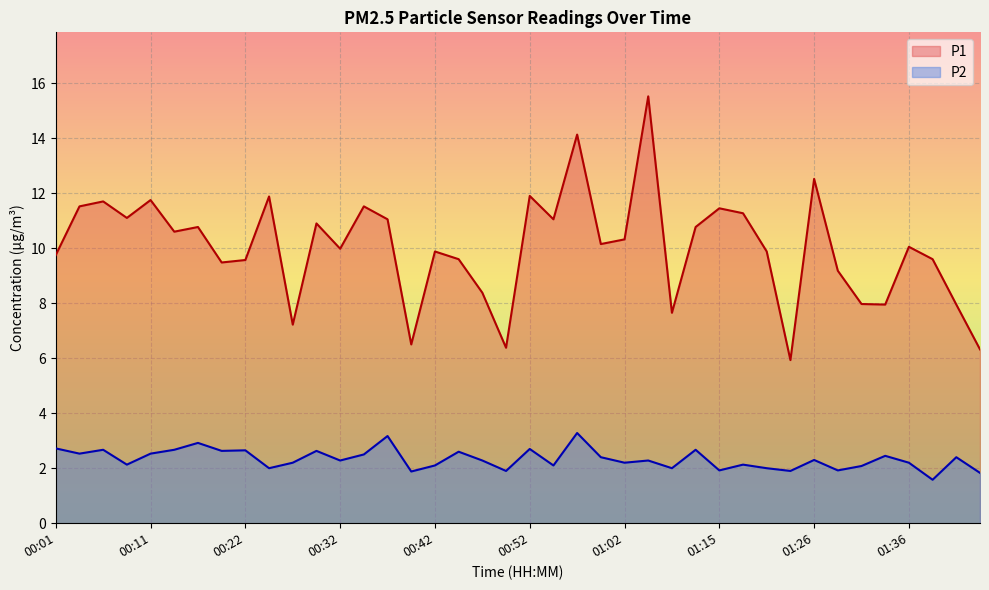

At which label does P1 first exceed 10?

00:04